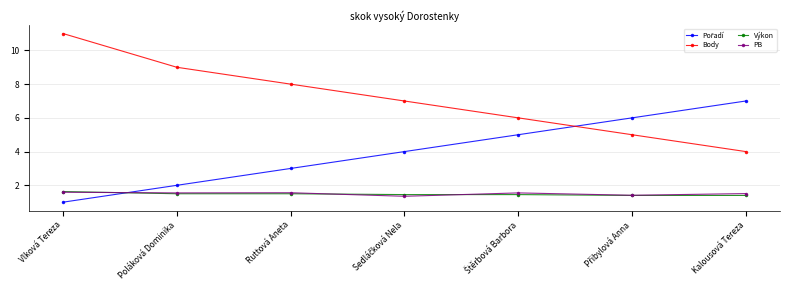

Which series has the widest spread of values?

Body